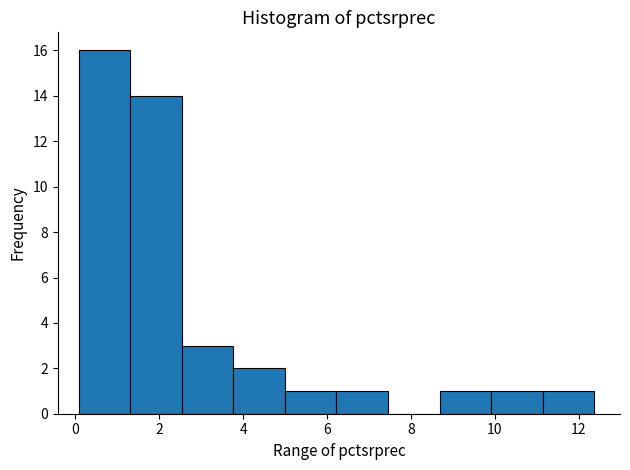

How tall is the bar that spans 6.2 to 7.4 on the x-axis? Neither the bar edges nor the heights are printed on the chart, so give them approximately, as read against the axes.

1